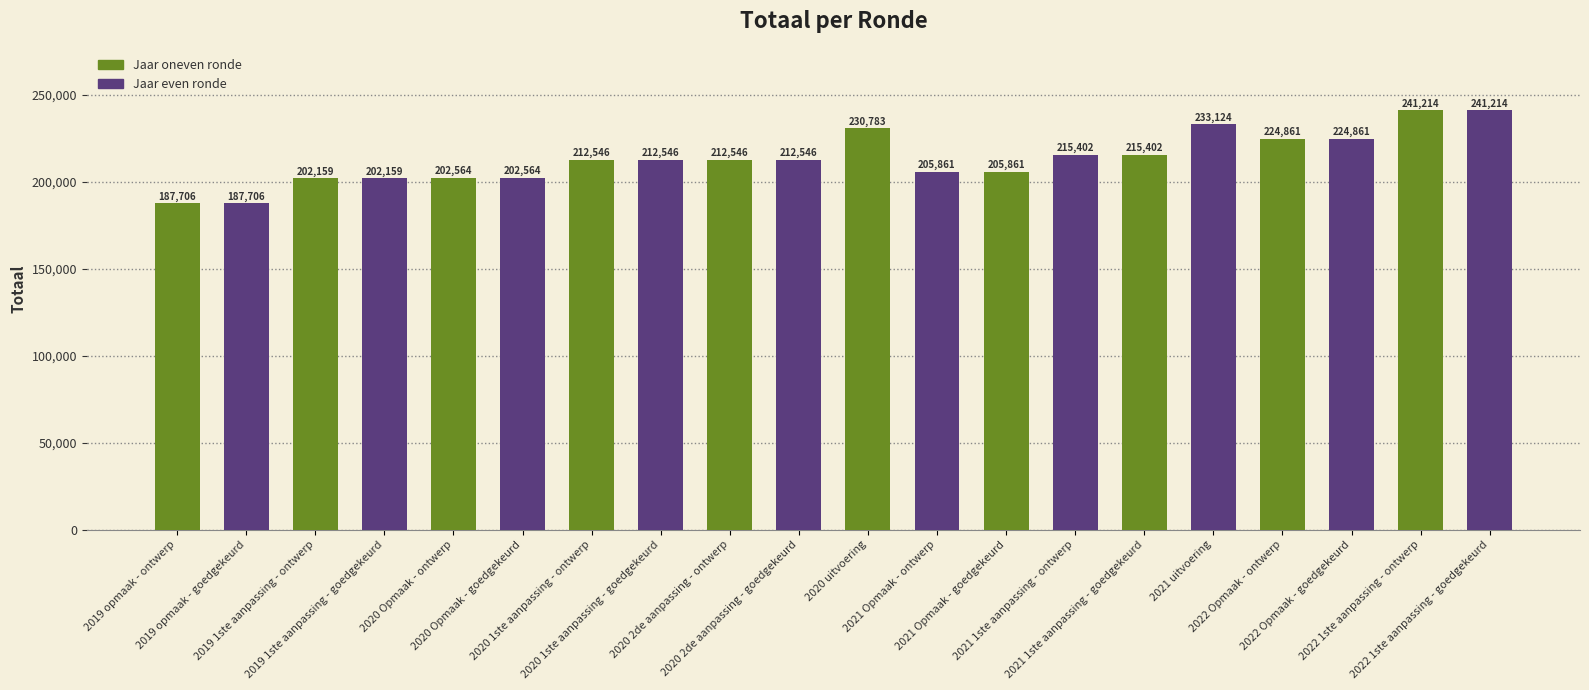

Reading left to right, extract all data points from this chart.

187706	187706	202159	202159	202564	202564	212546	212546	212546	212546	230783	205861	205861	215402	215402	233124	224861	224861	241214	241214